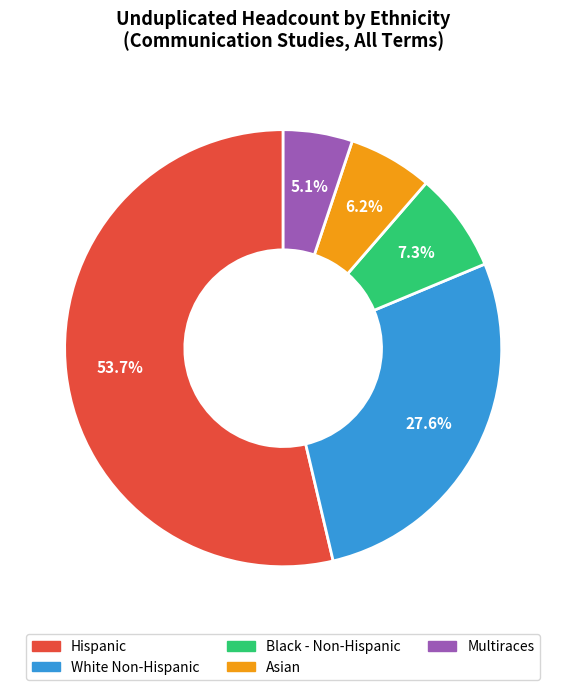

Does any single category account for the majority?

Yes